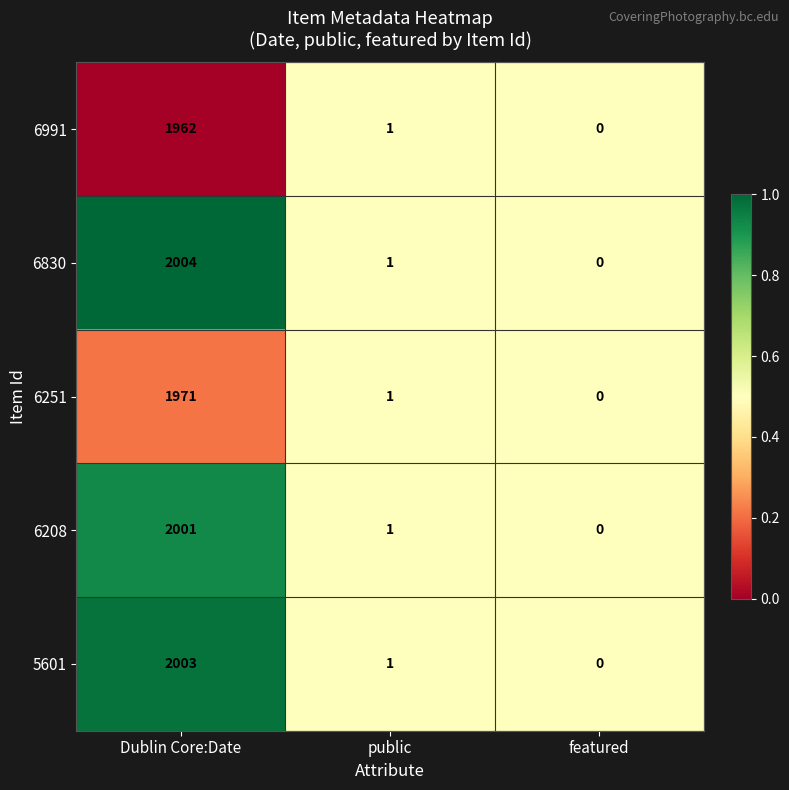

Which category has the highest value in the 6991 series?

Dublin Core:Date